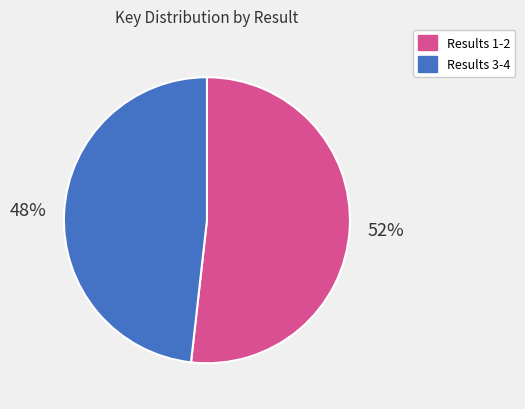

Does any single category account for the majority?

Yes